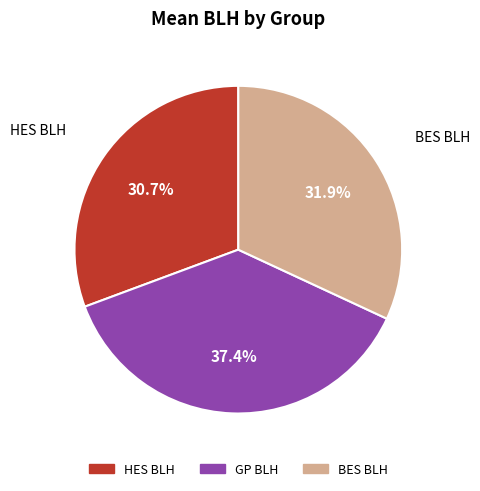

Count the number of slices in the pie.

3